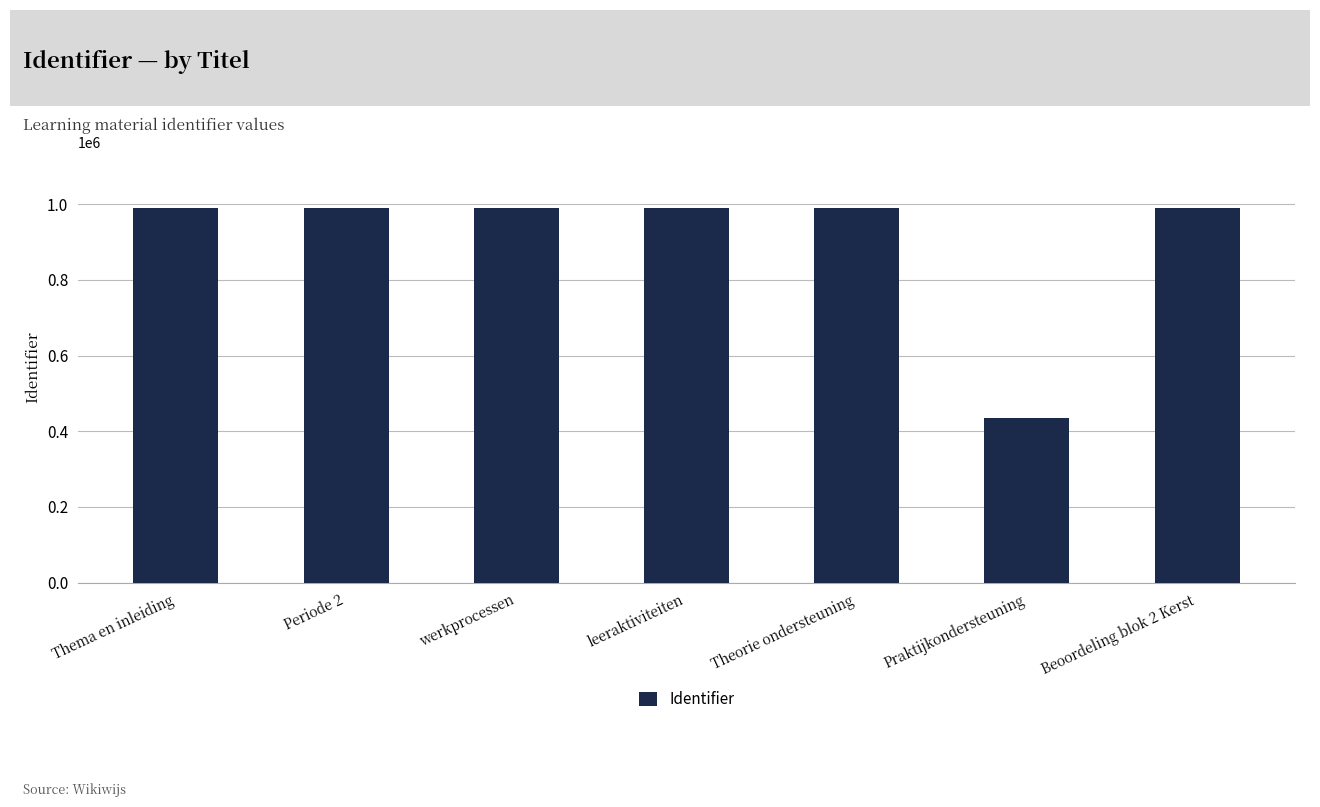

Are the bars horizontal?

No